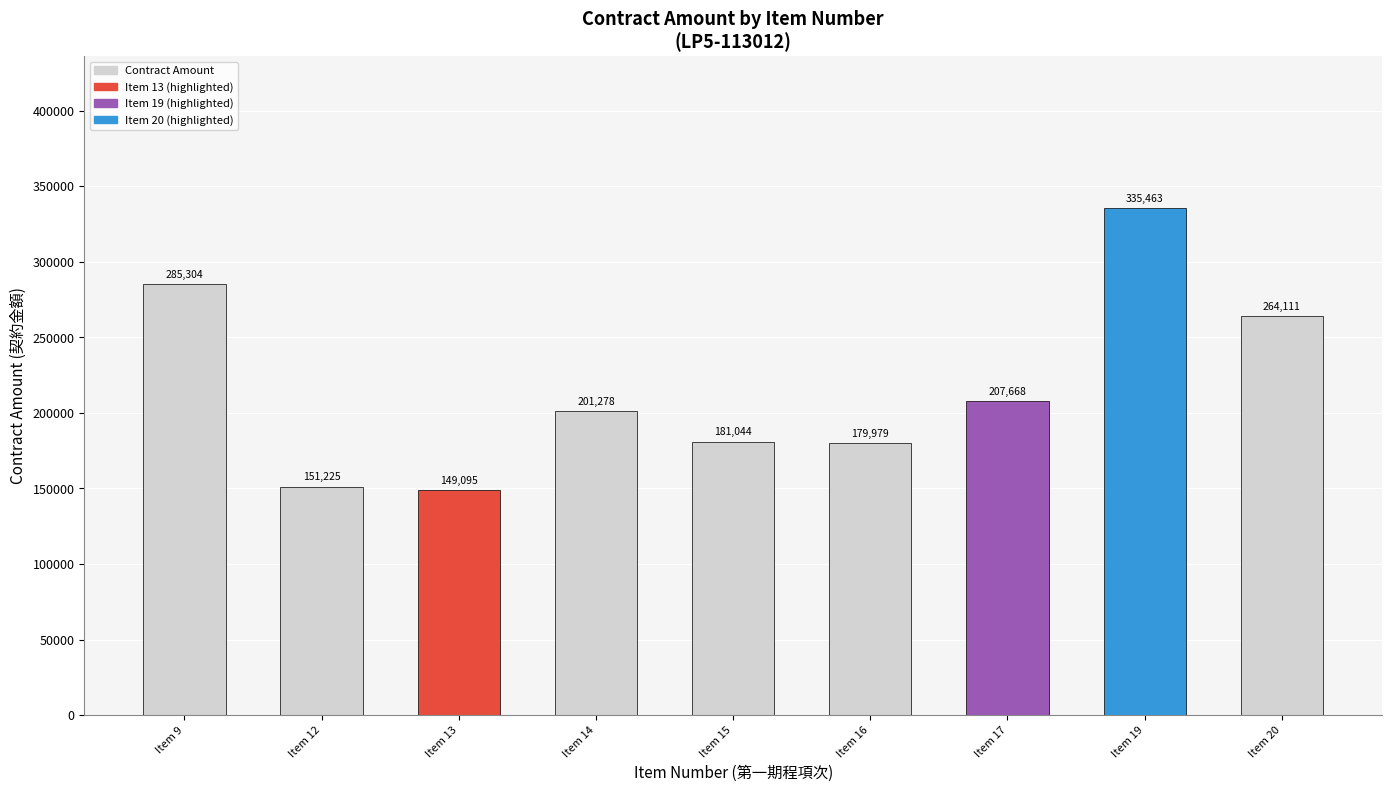

Which category has the highest value across all series?

Item 19